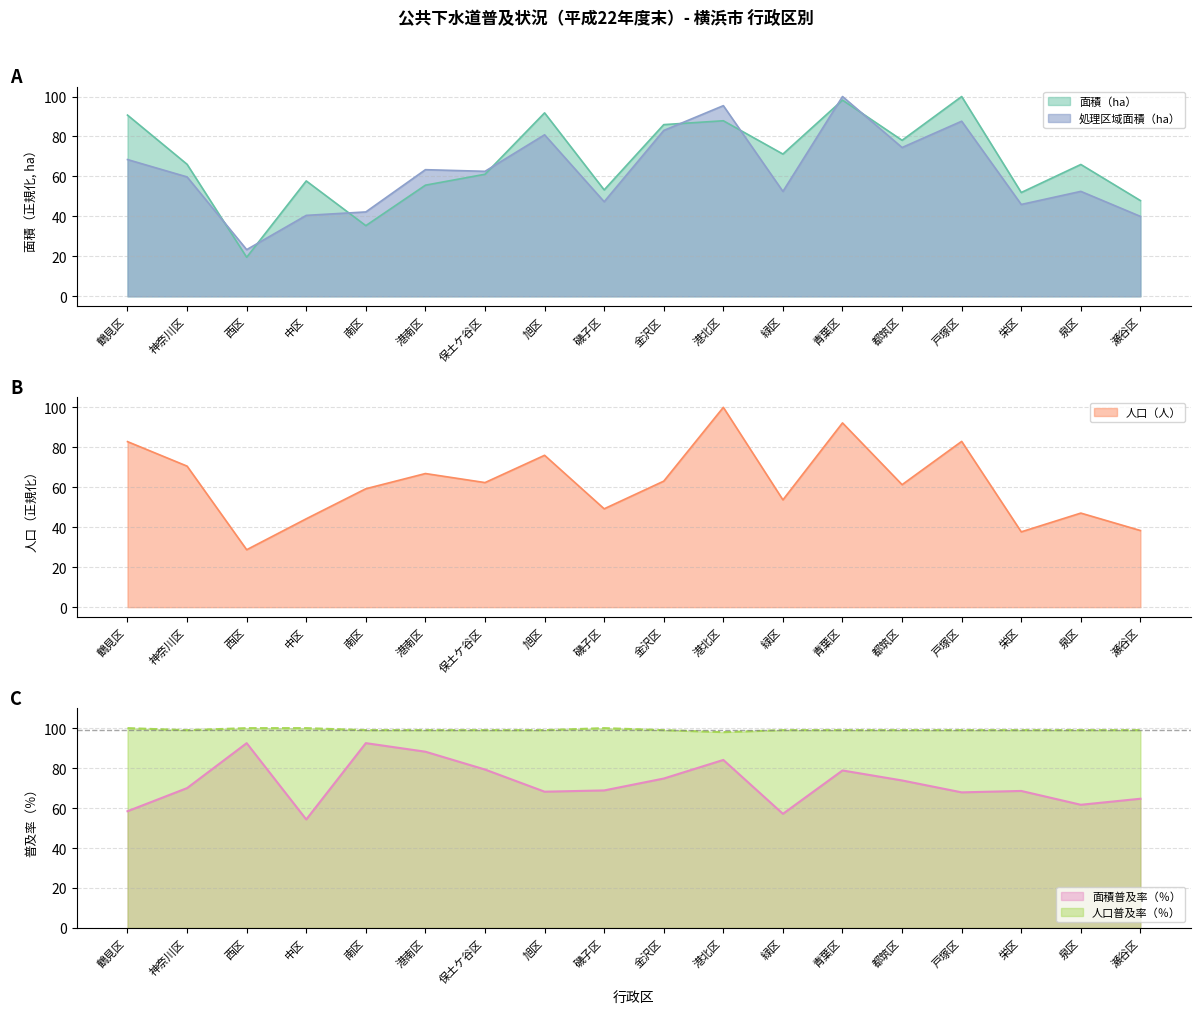

What is the label of the 4th point from the right?

戸塚区